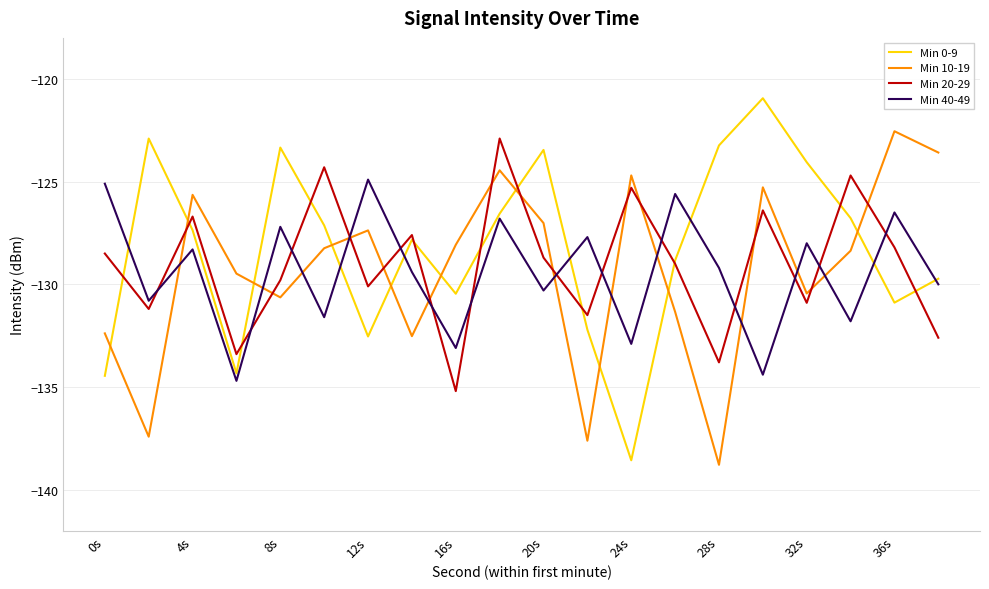

Which series has the largest range (max minus min)?

Min 0-9